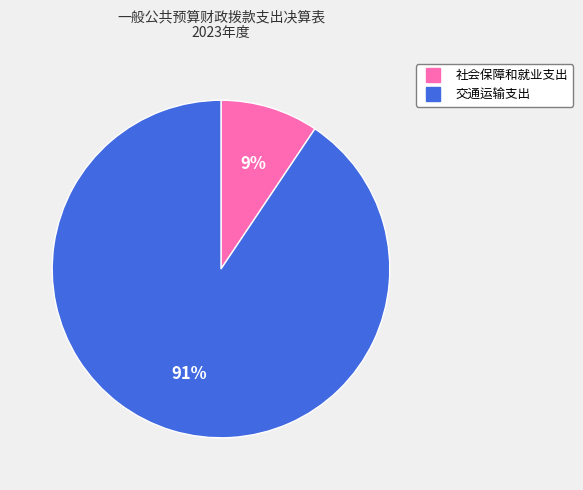

To the nearest percent, what is the combined percentage of 社会保障和就业支出 and 交通运输支出?

100%